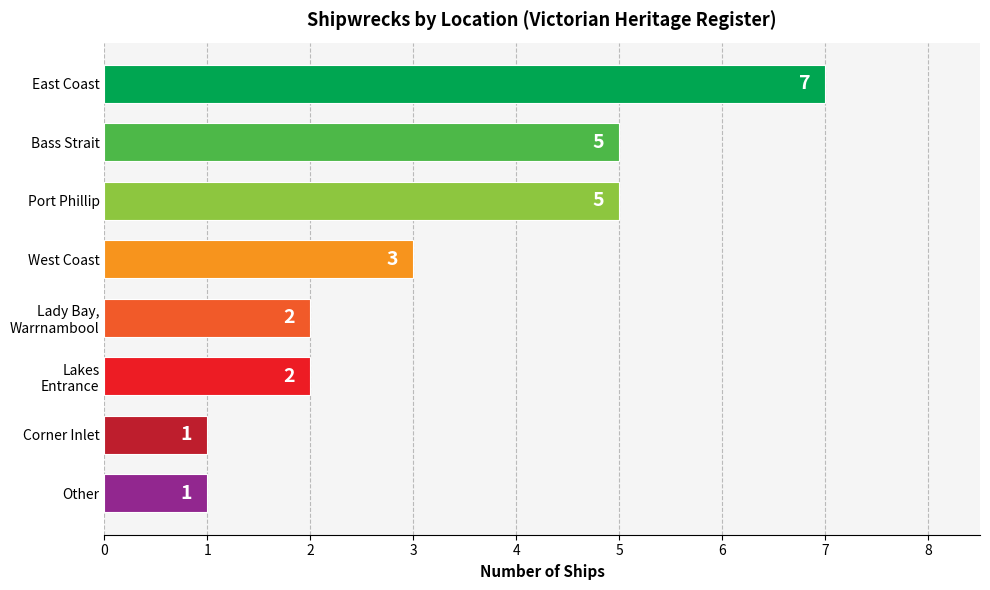

The value at Port Phillip is 2. True or false?

False